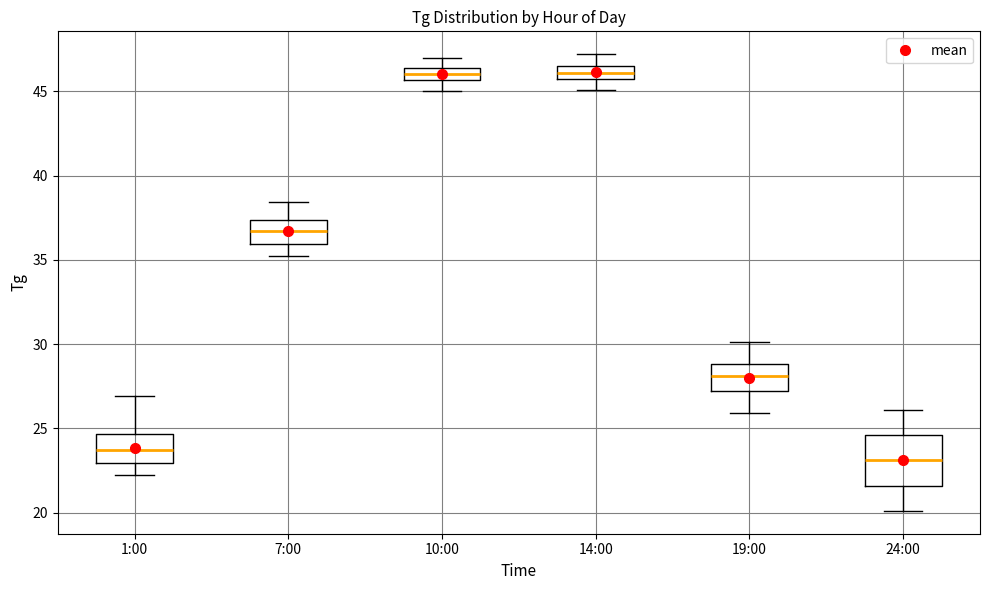

Where is the upper edge of the box for 10:00 on the y-axis? The values are not printed on the chart, so give them approximately, as read against the axis.

46.5